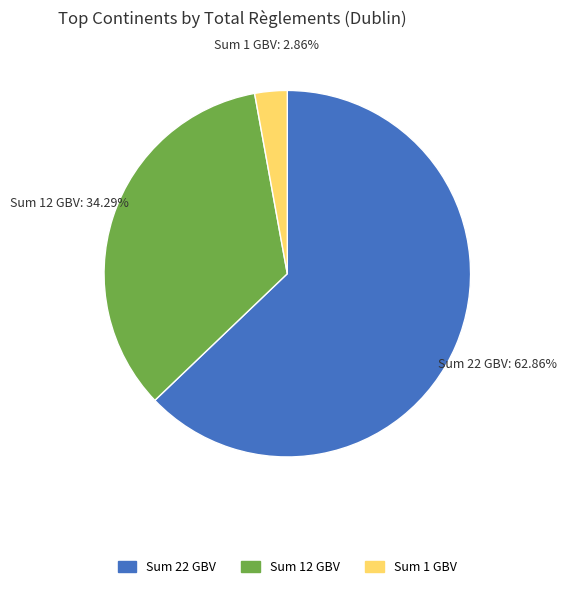

Does any single category account for the majority?

Yes